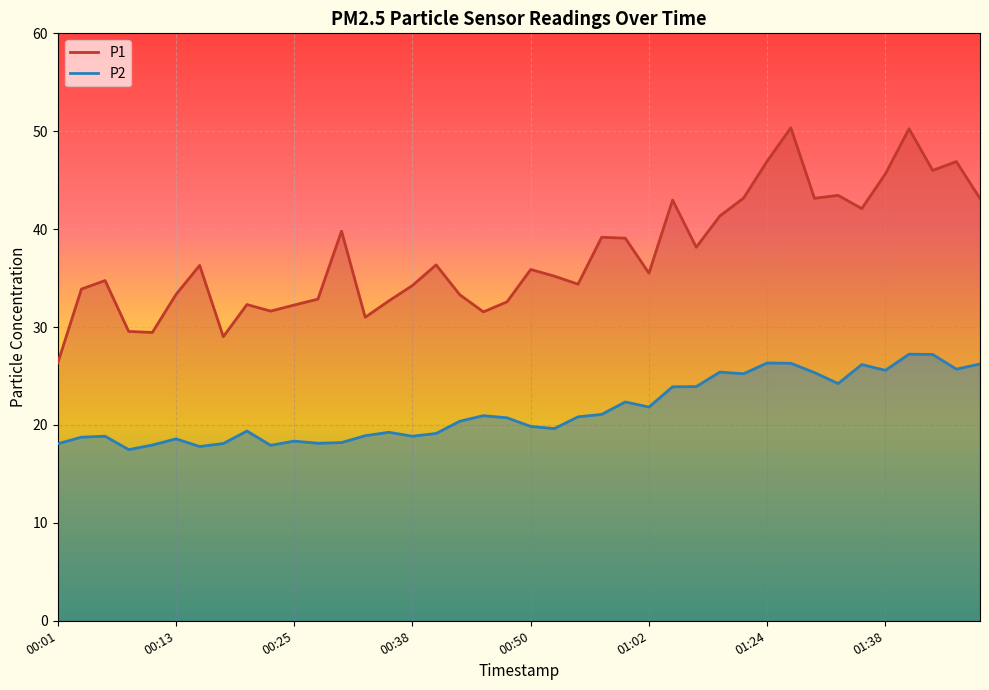

Read the P2 value at 00:42.

20.4